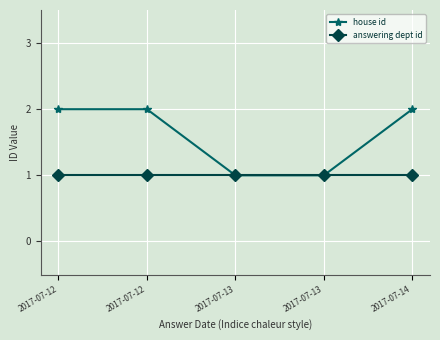

True or false: house id has more than 2 interior local peaks.

False